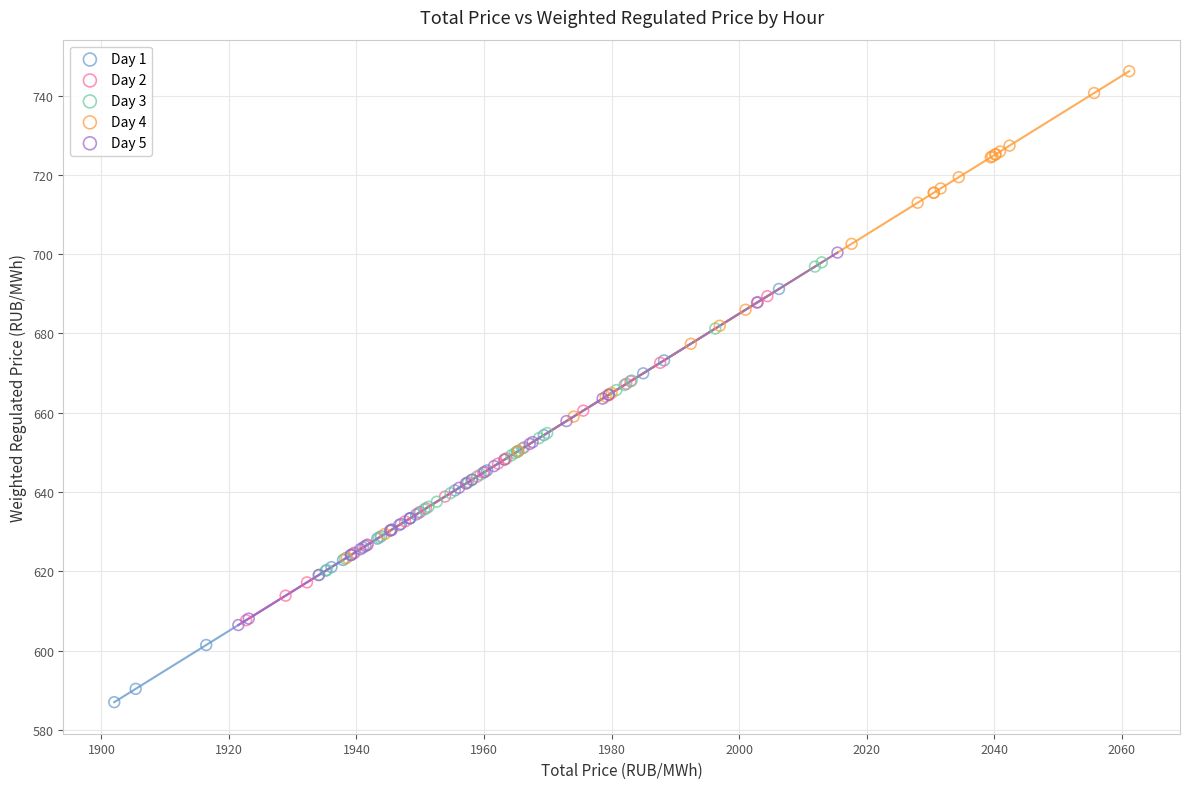

Which series contains the highest Y value?

Day 4